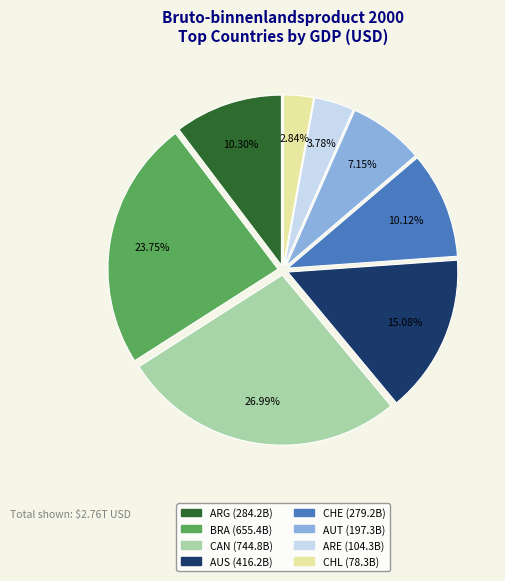

Does any single category account for the majority?

No